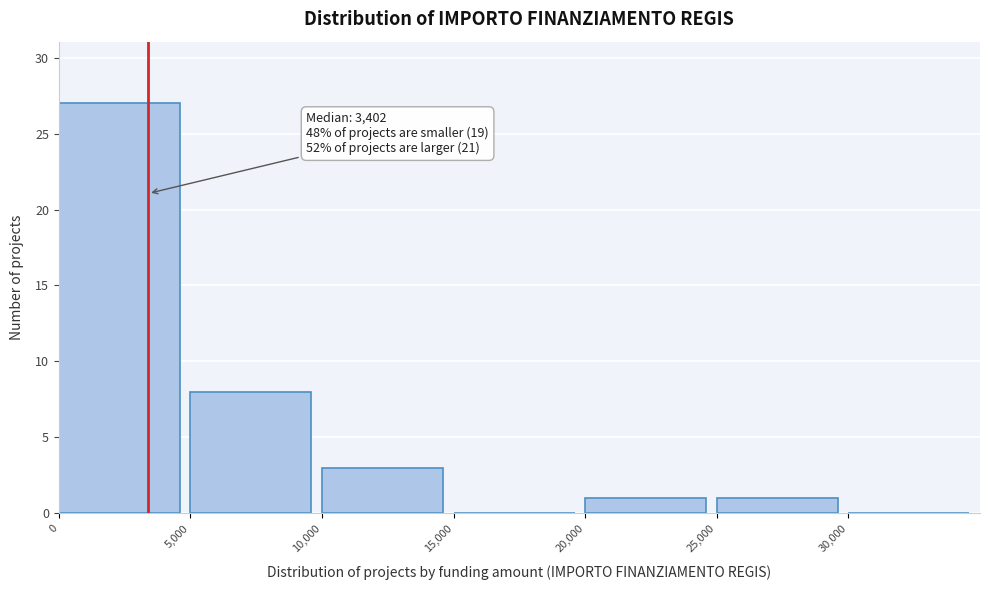

Over which range of the x-axis is the bar tallest?

0 to 5000